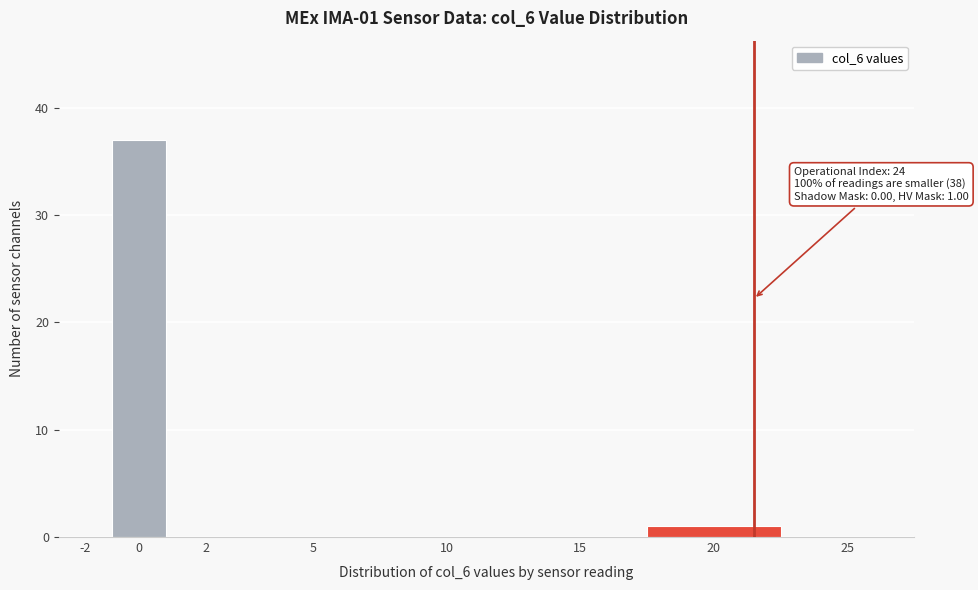

Reading left to right, list all the values displayed in this chart.

-2=0	0=37	2=0	5=0	10=0	15=0	20=1	25=0